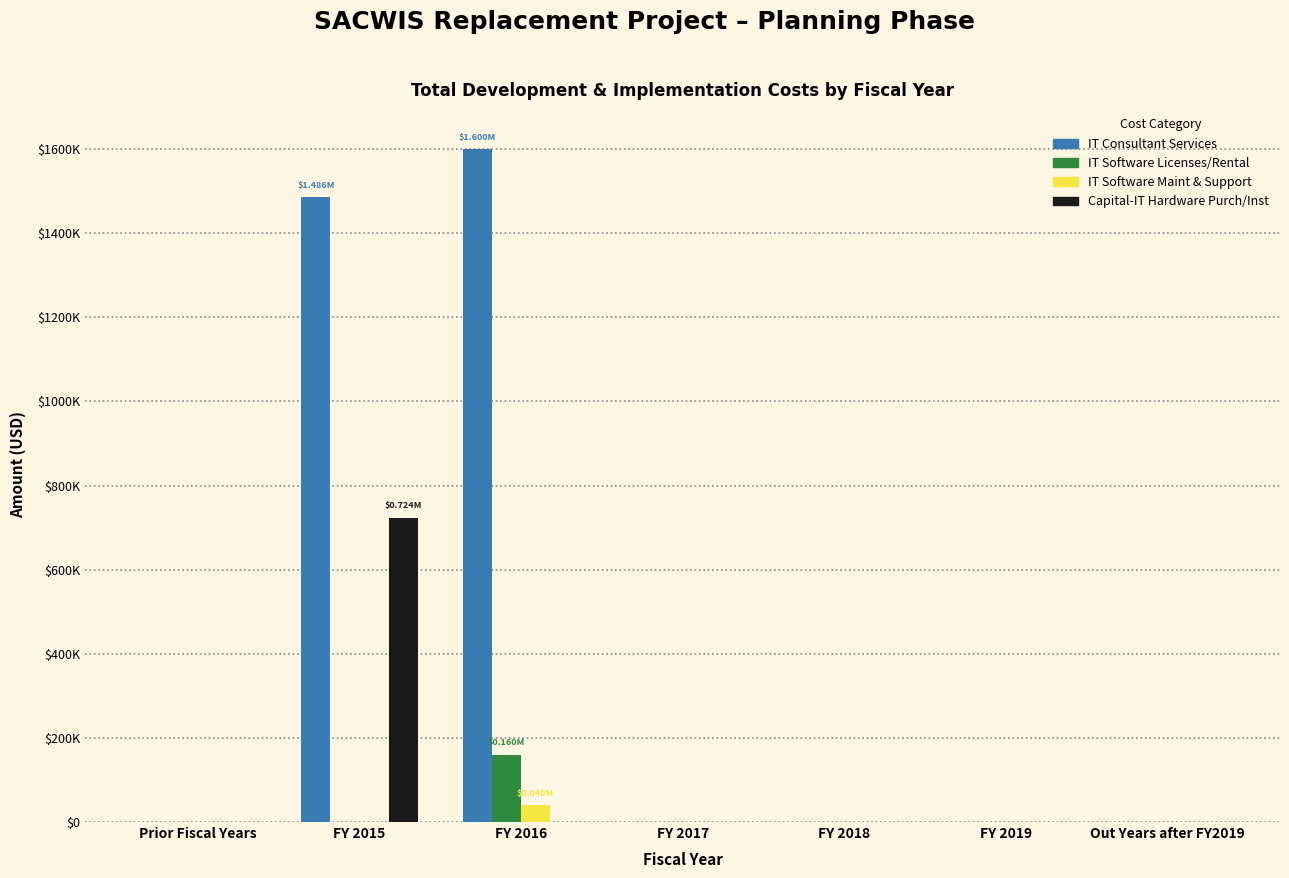

Which has a higher value, FY 2016 or Out Years after FY2019?

FY 2016